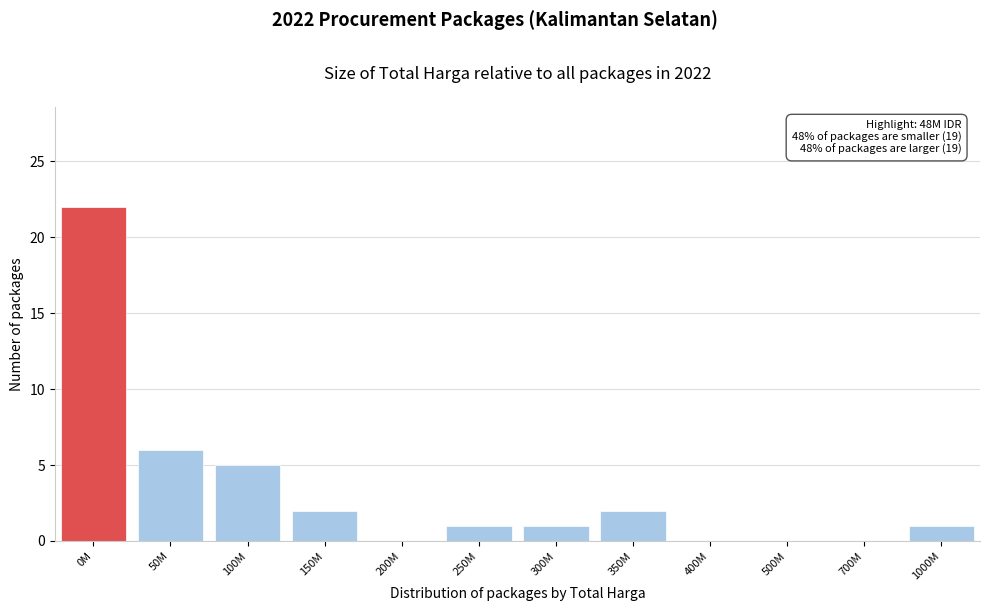

Reading left to right, extract all data points from this chart.

0M=22	50M=6	100M=5	150M=2	200M=0	250M=1	300M=1	350M=2	400M=0	500M=0	700M=0	1000M=1